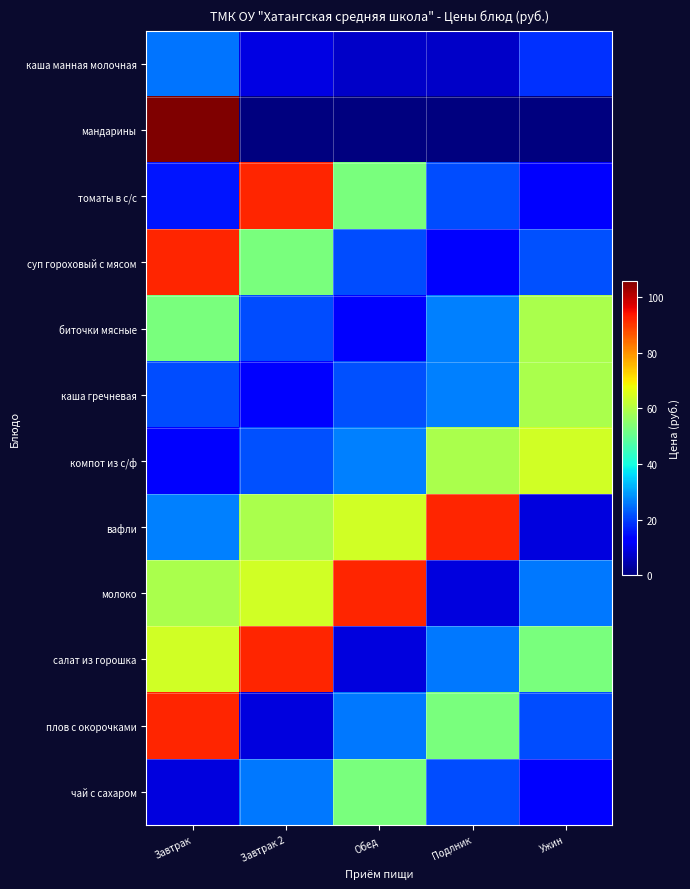

Reading left to right, extract all data points from this chart.

каша манная молочная: Завтрак=25.4	Завтрак 2=9.4	Обед=6.7	Подлник=6.7	Ужин=18.5
мандарины: Завтрак=106.0	Завтрак 2=0.0	Обед=0.0	Подлник=0.0	Ужин=0.0
томаты в с/с: Завтрак=15.4	Завтрак 2=92.0	Обед=52.8	Подлник=21.3	Ужин=13.3
суп гороховый с мясом: Завтрак=92.0	Завтрак 2=52.8	Обед=21.3	Подлник=13.3	Ужин=21.6
биточки мясные: Завтрак=52.8	Завтрак 2=21.3	Обед=13.3	Подлник=26.5	Ужин=59.0
каша гречневая: Завтрак=21.3	Завтрак 2=13.3	Обед=21.6	Подлник=26.5	Ужин=59.0
компот из с/ф: Завтрак=13.3	Завтрак 2=21.6	Обед=26.5	Подлник=59.0	Ужин=64.0
вафли: Завтрак=26.5	Завтрак 2=59.0	Обед=64.0	Подлник=91.9	Ужин=8.7
молоко: Завтрак=59.0	Завтрак 2=64.0	Обед=91.9	Подлник=8.7	Ужин=26.1
салат из горошка: Завтрак=64.0	Завтрак 2=91.9	Обед=8.7	Подлник=26.1	Ужин=52.8
плов с окорочками: Завтрак=91.9	Завтрак 2=8.7	Обед=26.1	Подлник=52.8	Ужин=21.3
чай с сахаром: Завтрак=8.7	Завтрак 2=26.1	Обед=52.8	Подлник=21.3	Ужин=13.3